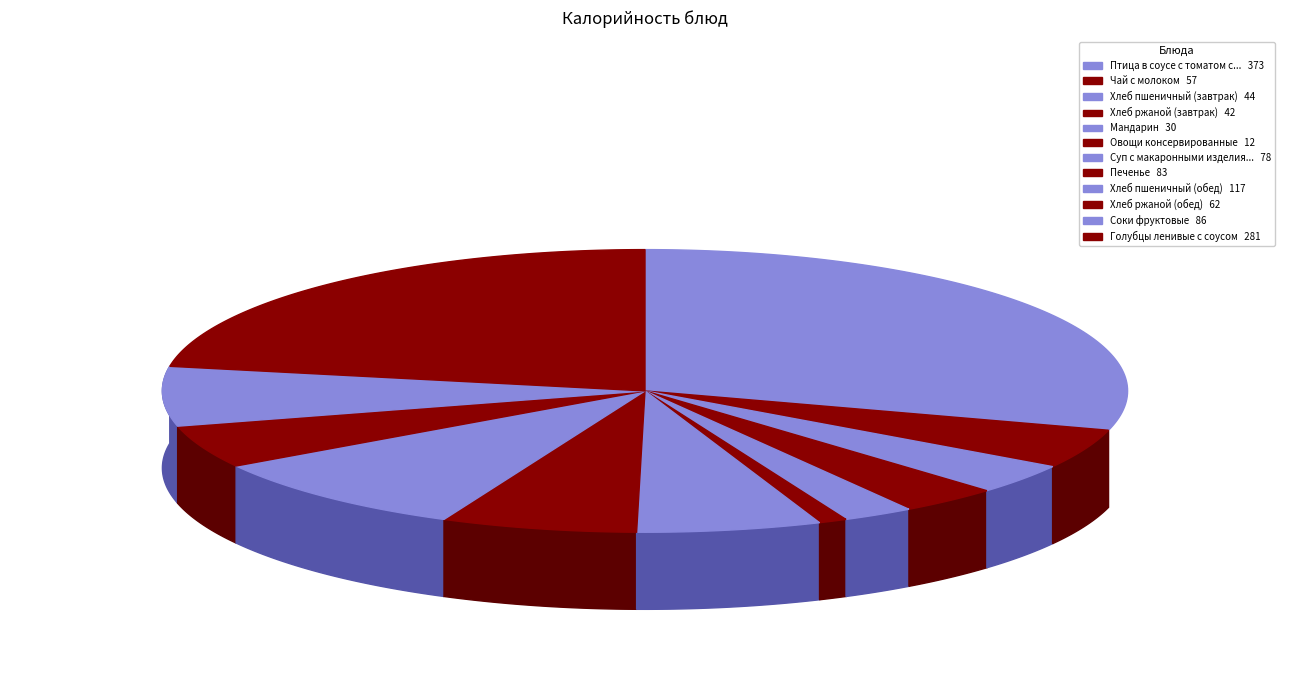

What is the change in value from Хлеб пшеничный (завтрак) to Хлеб пшеничный (обед)?

+73